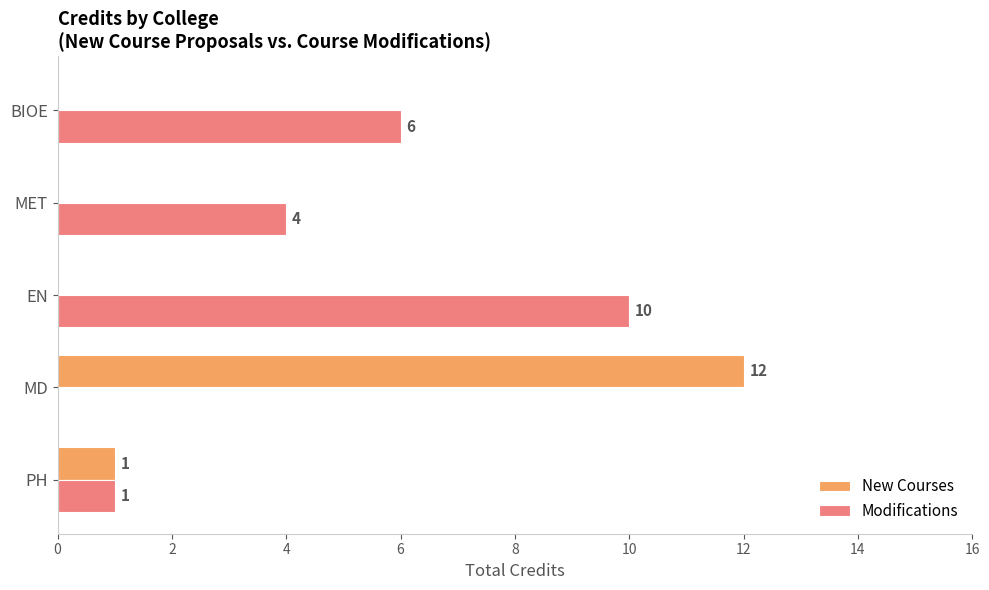

How many values in the New Courses series exceed 0?

2